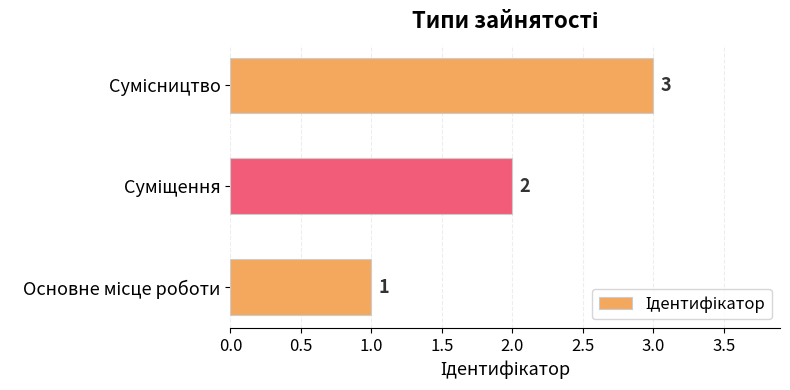

Count the values in the range 1 to 3.

3